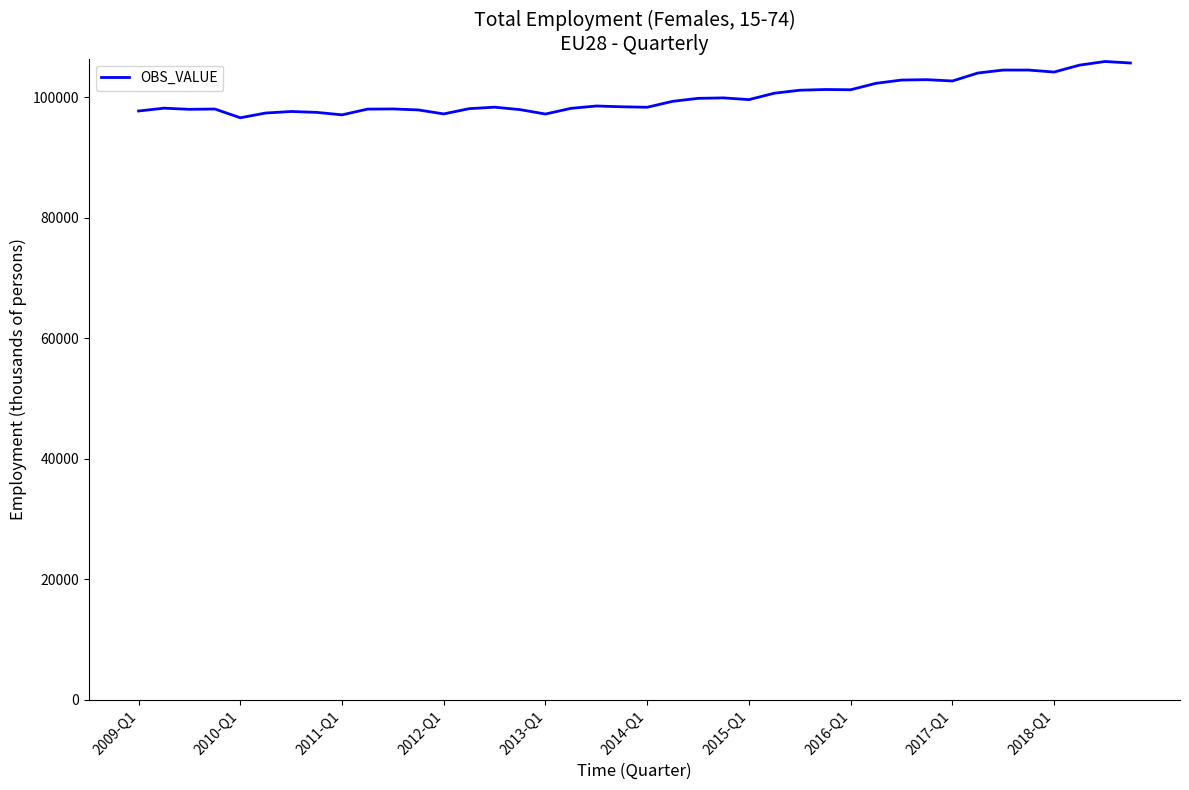

How many values exceed 98527?

20